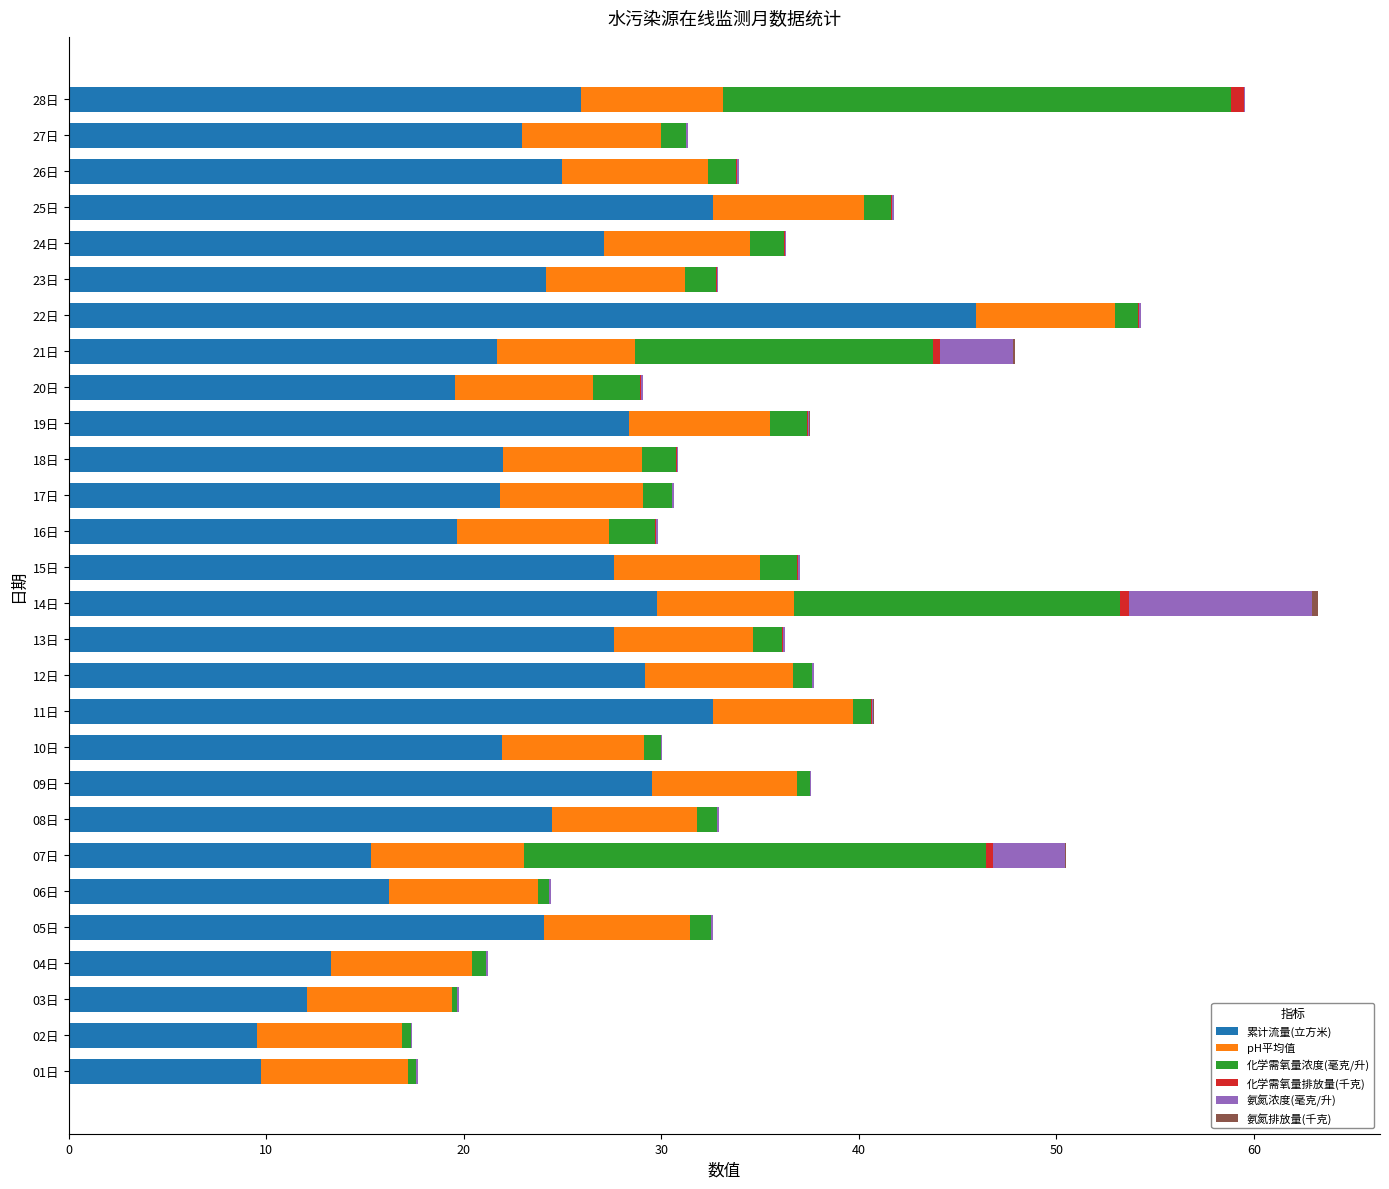

The 累计流量(立方米) series shows 29.8 at 14日. True or false?

True